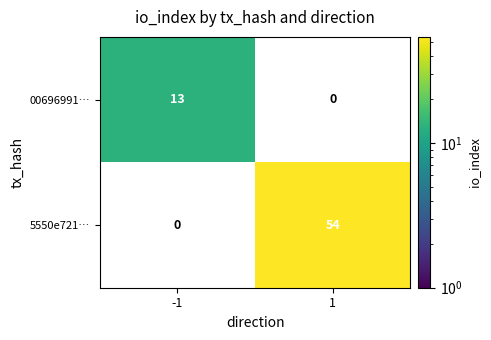

The 00696991… series shows 13 at -1. True or false?

True